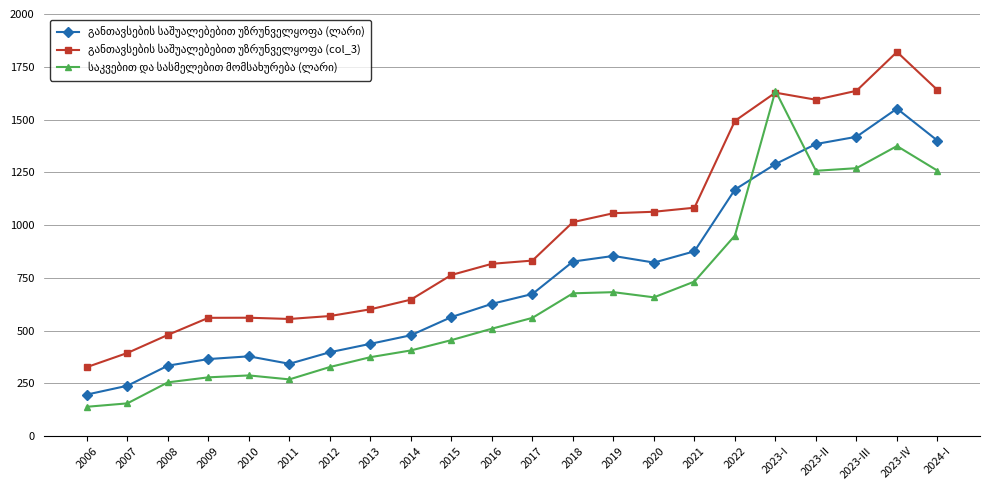

What is the label of the 19th point from the right?

2009